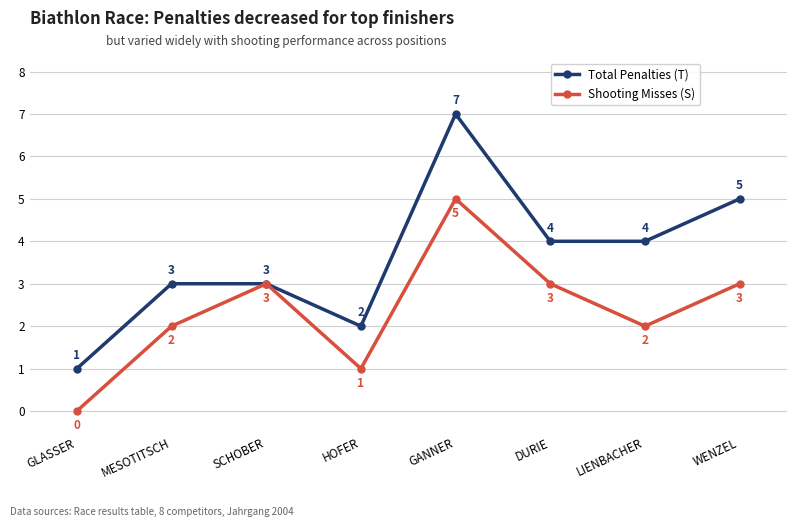

What is the label of the 2nd point from the left?

MESOTITSCH